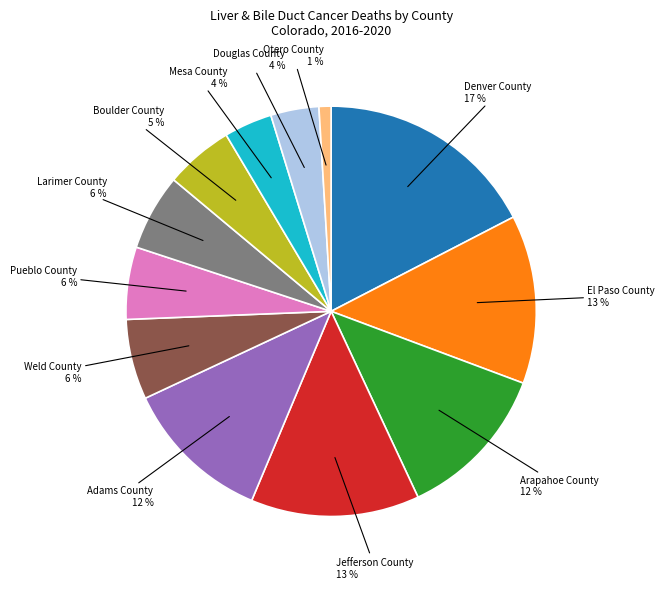

Count the number of slices in the pie.

12